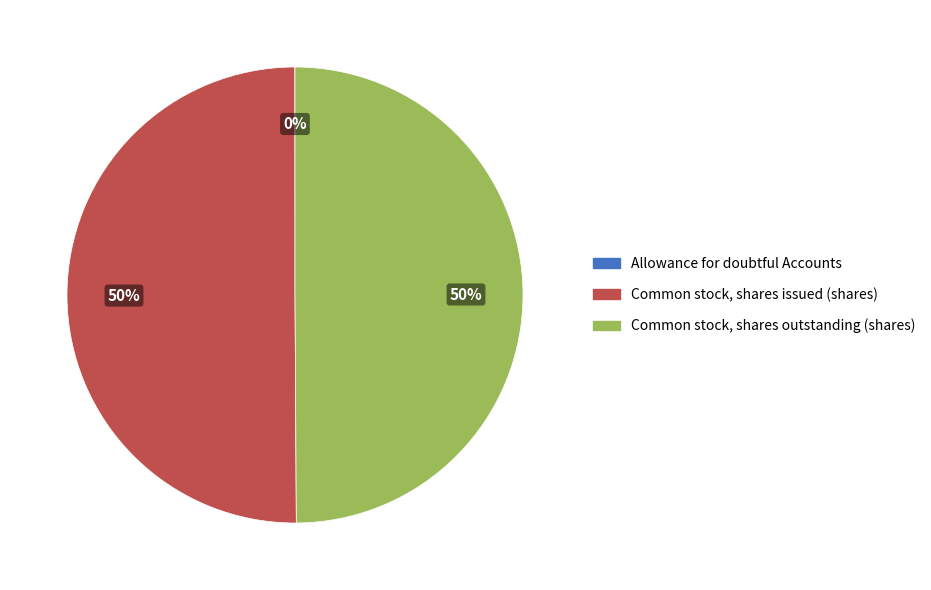

Do Common stock, shares outstanding (shares) and Common stock, shares issued (shares) together represent more than half of the pie?

Yes